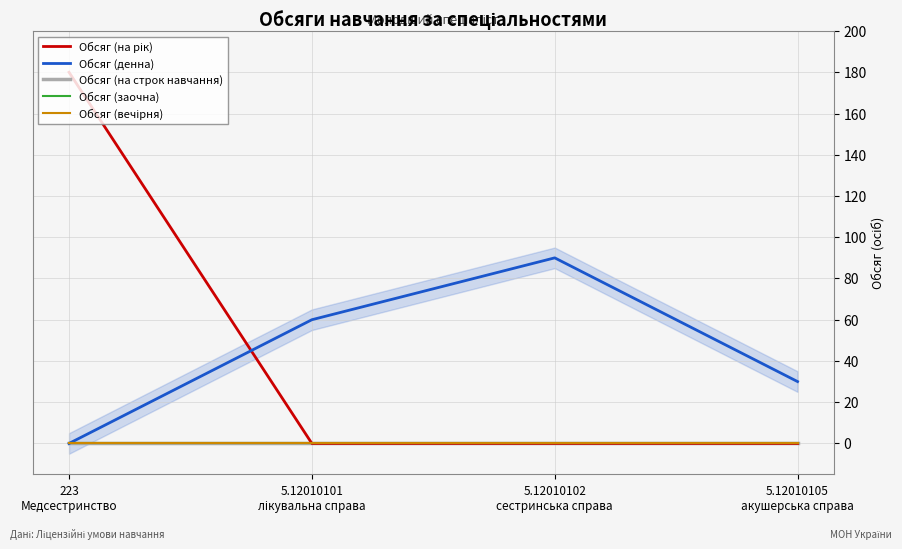

How many data points in Обсяг (на рік) are above 0?

1